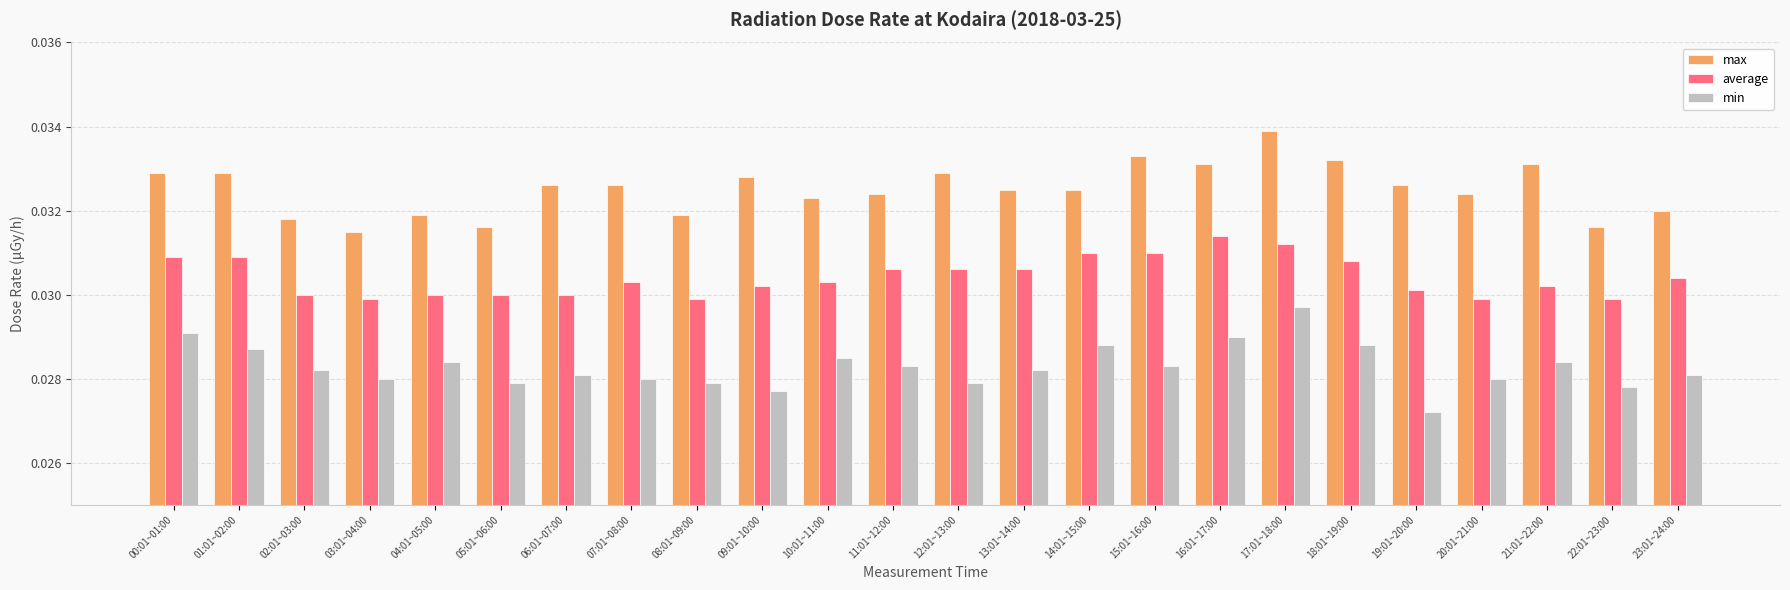

What is the label of the 7th bar from the left?

06:01~07:00